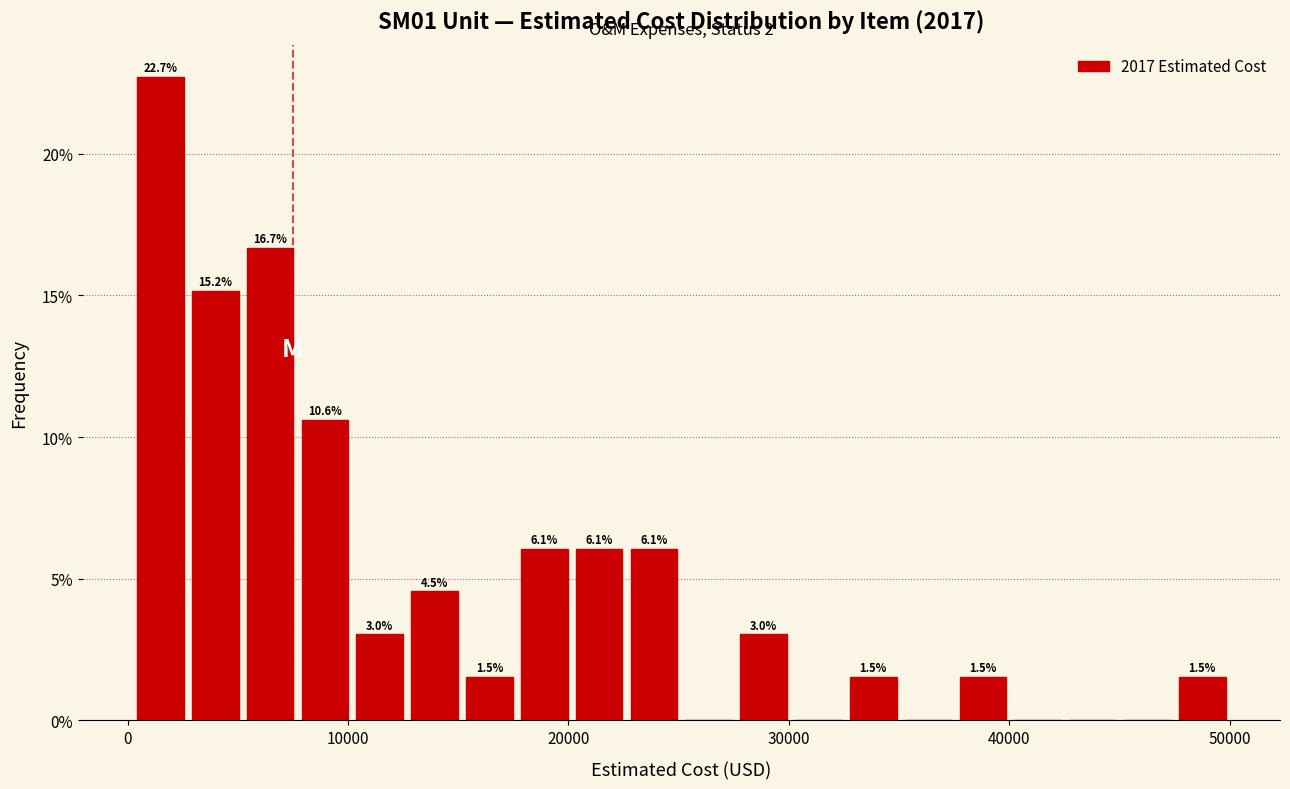

Read against the x-axis, roughly where is the centre of the tallest bar?

1000